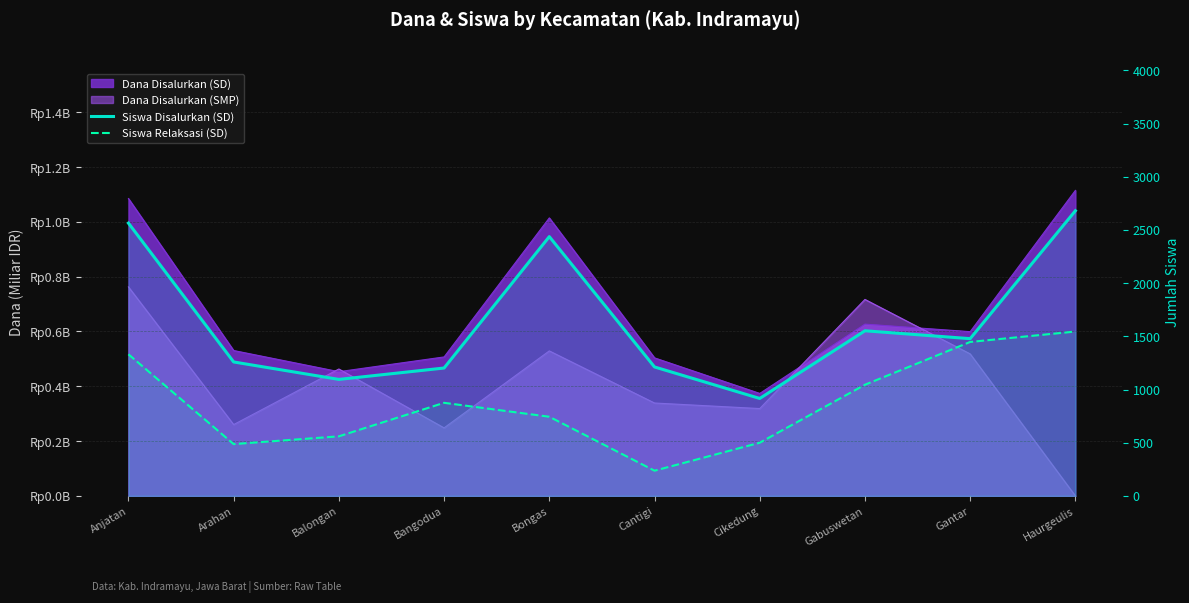

What value does the Siswa Relaksasi (SD) series have at Anjatan, to the nearest 100?

1300